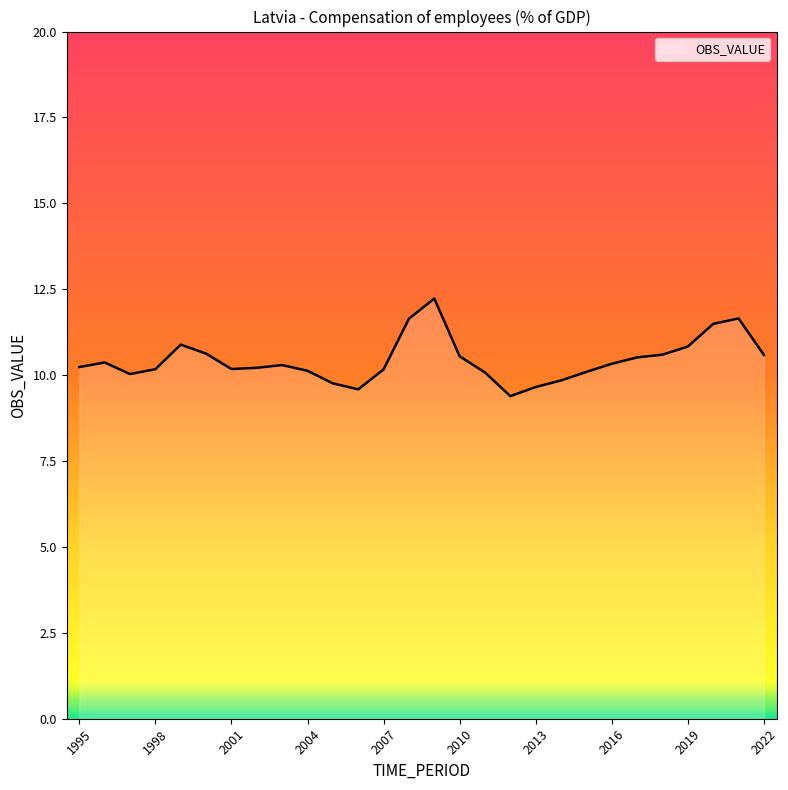

What is the greatest value displayed?

12.2